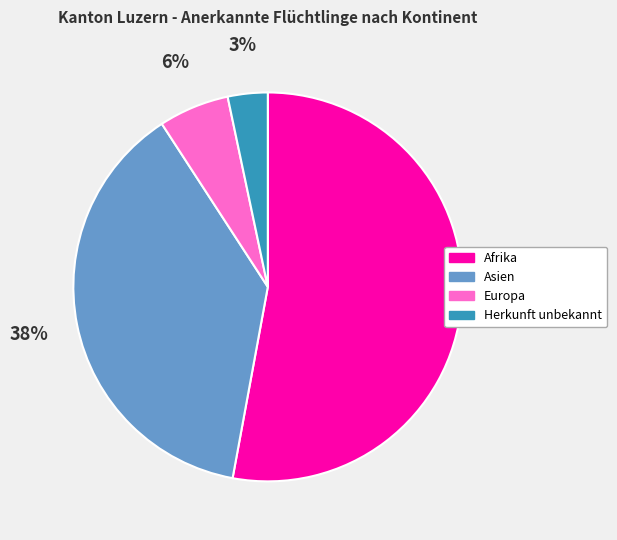

Does any single category account for the majority?

Yes